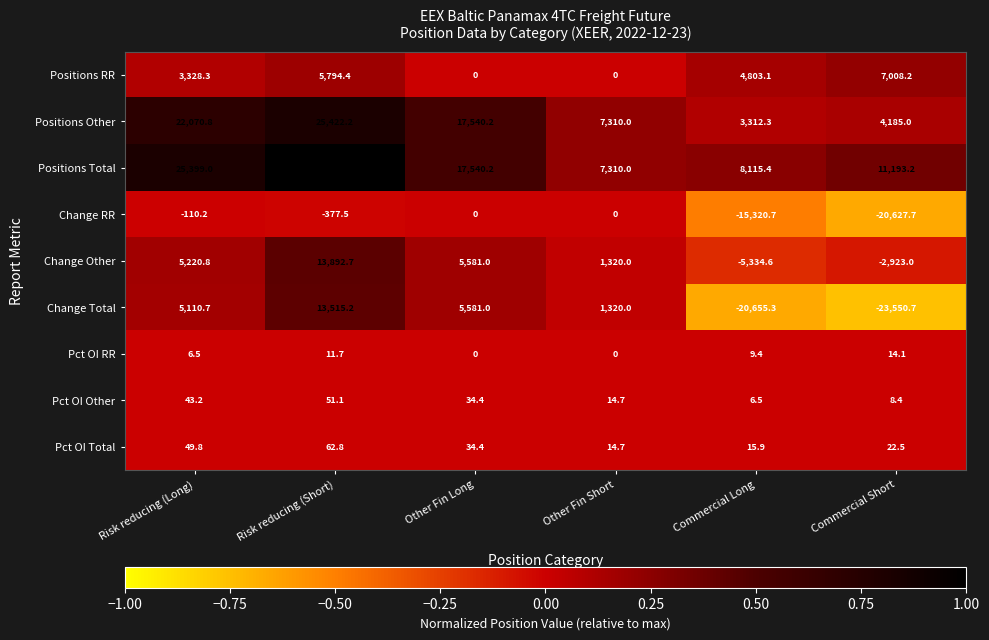

At Risk reducing (Short), list the series in order from largest to smallest.

Positions Total, Positions Other, Change Other, Change Total, Positions RR, Pct OI Total, Pct OI Other, Pct OI RR, Change RR